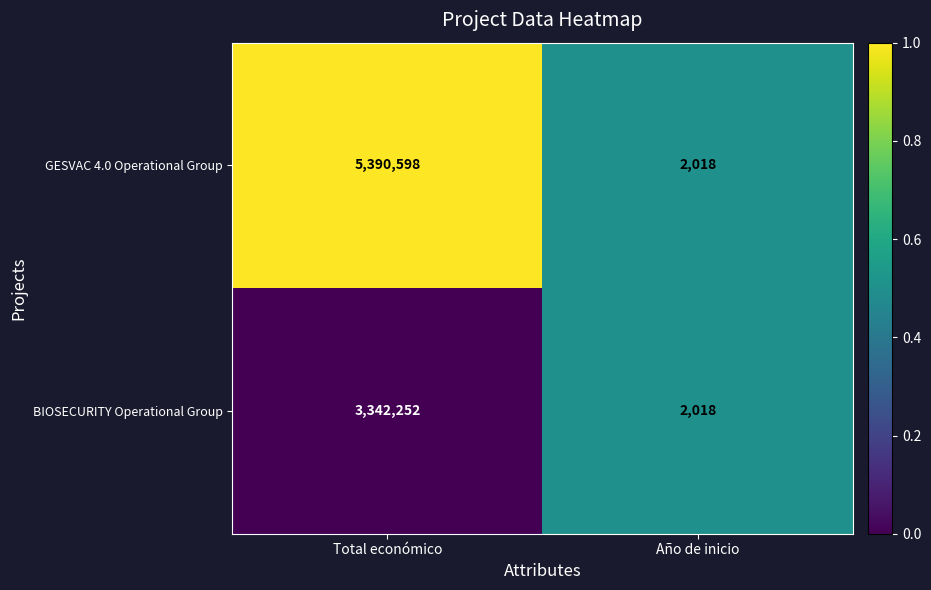

What is the greatest value displayed?

5390598